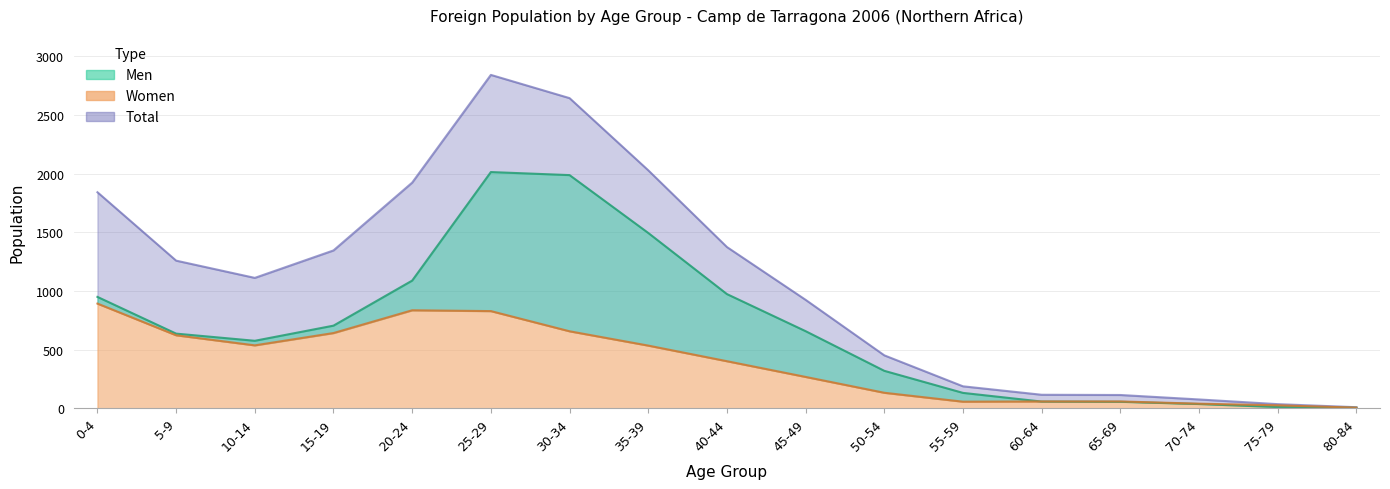

What is the highest value of the Women series?

892